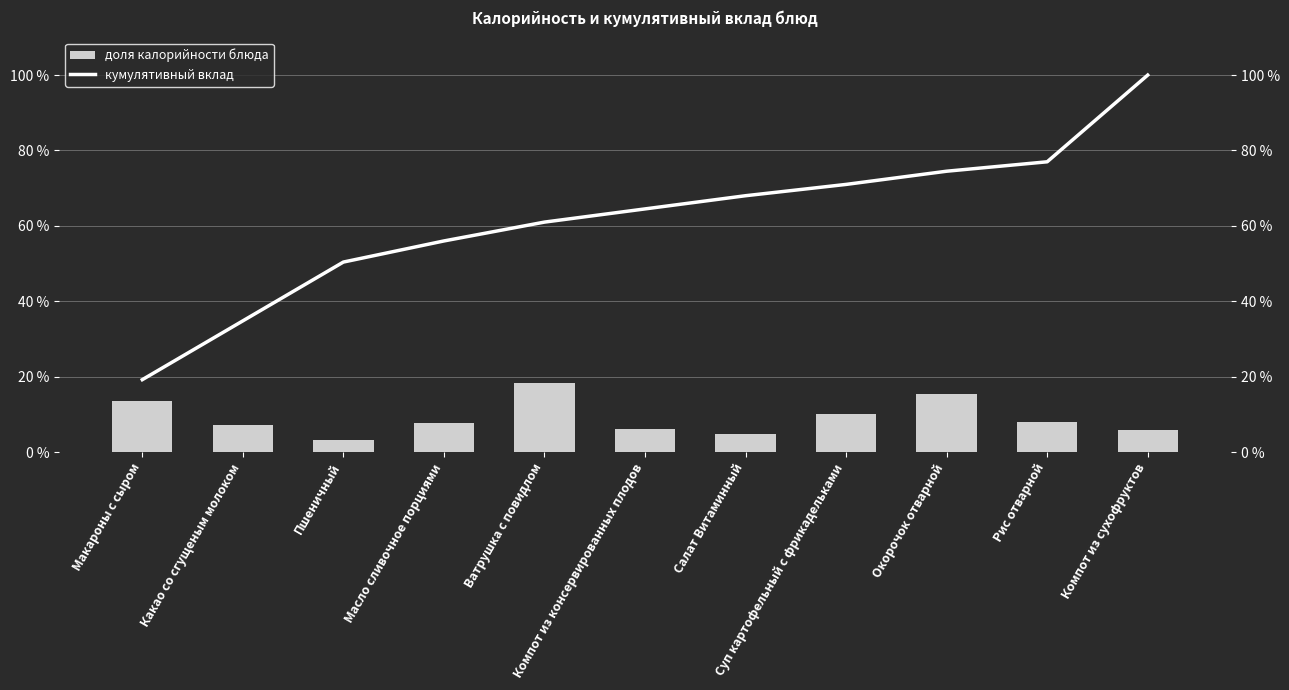

Which category has the lowest value in the доля калорийности блюда series?

Пшеничный